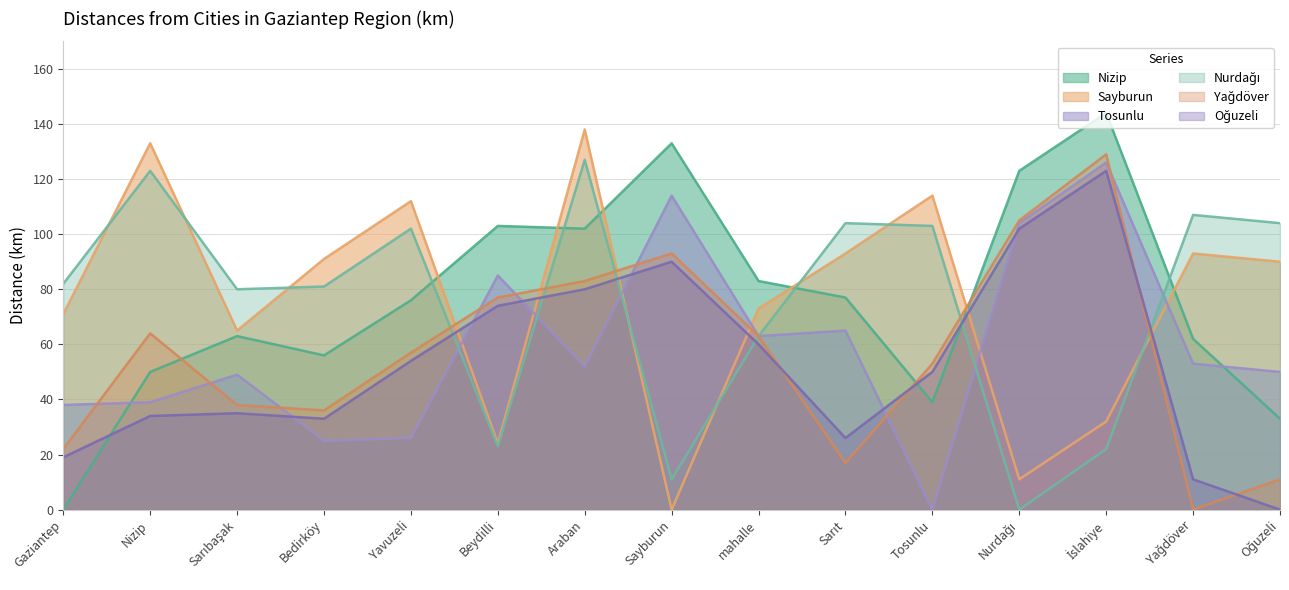

Where does the Oğuzeli series first go above 50?

Yavuzeli